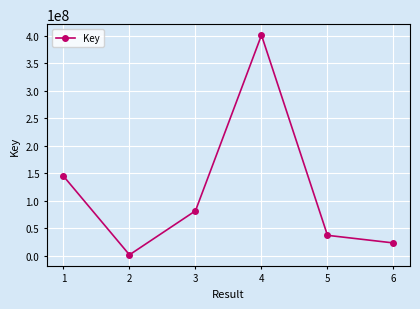

Rank the categories by value from highest to lowest.

4, 1, 3, 5, 6, 2